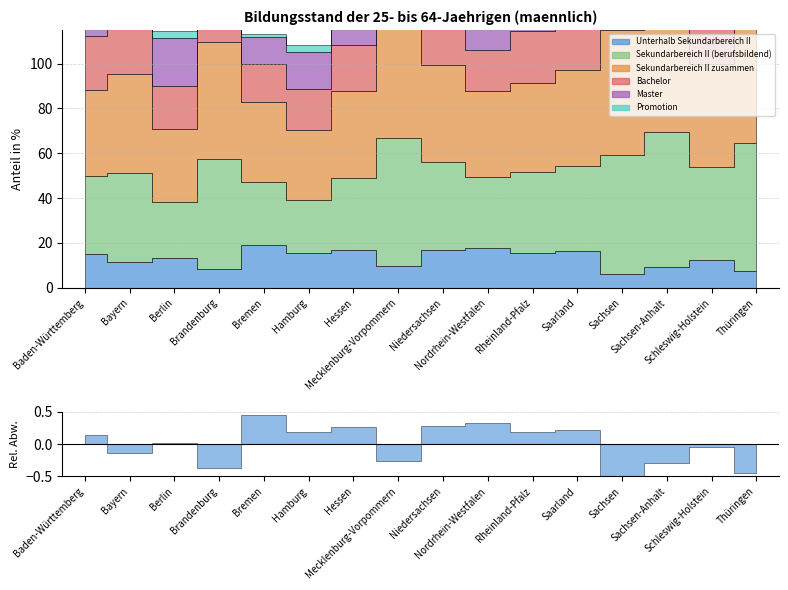

True or false: Sekundarbereich II zusammen and Unterhalb Sekundarbereich II cross at least once.

False